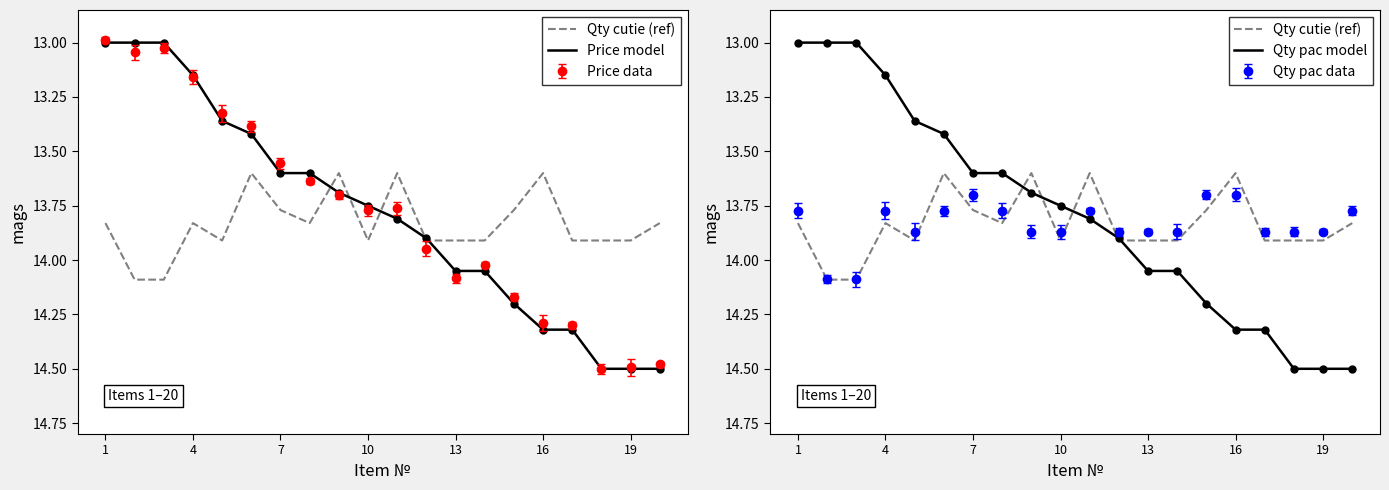

Which series changed the most between 1 and 13?

Price model